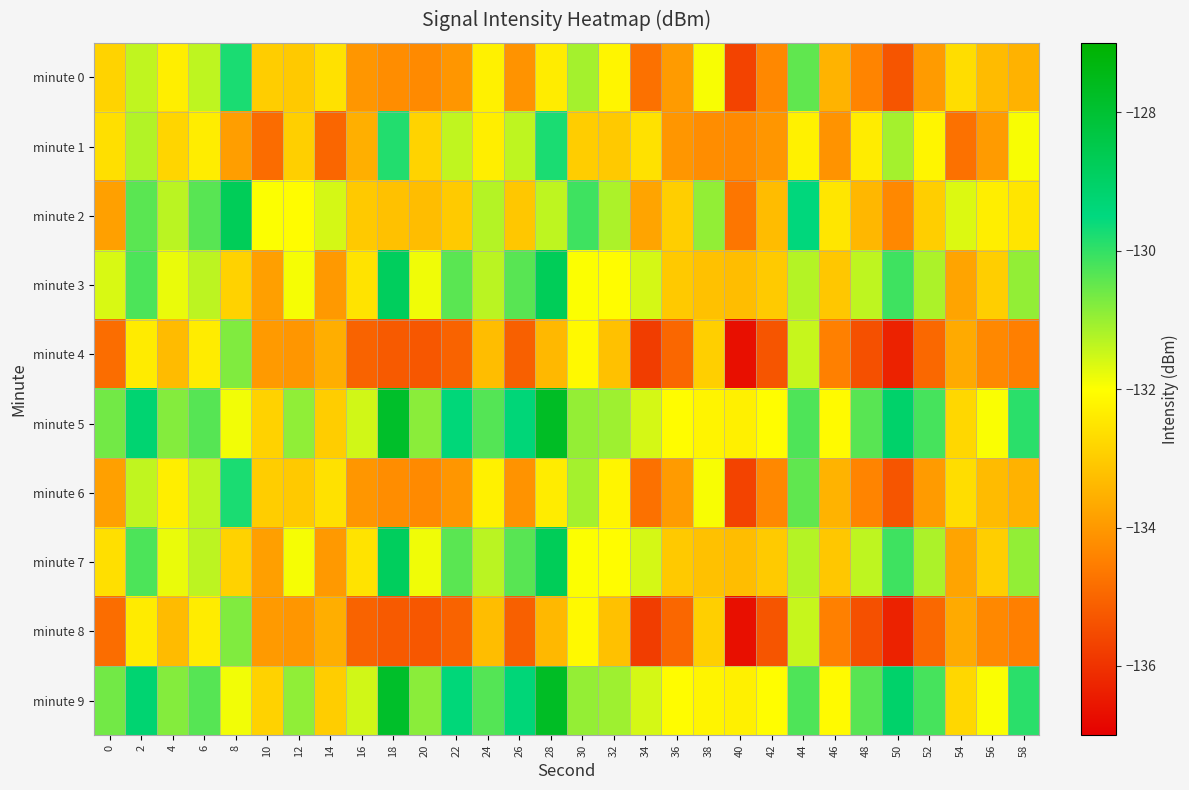

Reading right to left, what are all the values shown in this chart?

minute 0: 58=-133.5	56=-133.3	54=-132.7	52=-133.9	50=-135.3	48=-134.4	46=-133.5	44=-130.4	42=-134.3	40=-135.7	38=-131.9	36=-134.0	34=-134.8	32=-132.2	30=-131.1	28=-132.4	26=-134.1	24=-132.3	22=-134.0	20=-134.3	18=-134.2	16=-134.0	14=-132.6	12=-133.0	10=-133.0	8=-129.8	6=-131.4	4=-132.3	2=-131.4	0=-132.8
minute 1: 58=-131.9	56=-134.0	54=-134.8	52=-132.2	50=-131.1	48=-132.4	46=-134.1	44=-132.3	42=-134.0	40=-134.3	38=-134.2	36=-134.0	34=-132.6	32=-133.0	30=-133.0	28=-129.8	26=-131.4	24=-132.3	22=-131.4	20=-132.8	18=-129.8	16=-133.5	14=-135.0	12=-132.9	10=-134.9	8=-133.9	6=-132.3	4=-132.8	2=-131.2	0=-132.6
minute 2: 58=-132.5	56=-132.3	54=-131.7	52=-132.9	50=-134.3	48=-133.4	46=-132.5	44=-129.4	42=-133.3	40=-134.7	38=-130.9	36=-133.0	34=-133.8	32=-131.2	30=-130.1	28=-131.4	26=-133.1	24=-131.3	22=-133.0	20=-133.3	18=-133.2	16=-133.0	14=-131.6	12=-132.0	10=-132.0	8=-128.8	6=-130.4	4=-131.3	2=-130.4	0=-133.8
minute 3: 58=-130.9	56=-133.0	54=-133.8	52=-131.2	50=-130.1	48=-131.4	46=-133.1	44=-131.3	42=-133.0	40=-133.3	38=-133.2	36=-133.0	34=-131.6	32=-132.0	30=-132.0	28=-128.8	26=-130.4	24=-131.3	22=-130.4	20=-131.8	18=-128.8	16=-132.5	14=-134.0	12=-131.9	10=-133.9	8=-132.9	6=-131.3	4=-131.8	2=-130.2	0=-131.6
minute 4: 58=-134.5	56=-134.3	54=-133.7	52=-134.9	50=-136.3	48=-135.4	46=-134.5	44=-131.4	42=-135.3	40=-136.7	38=-132.9	36=-135.0	34=-135.8	32=-133.2	30=-132.1	28=-133.4	26=-135.1	24=-133.3	22=-135.0	20=-135.3	18=-135.2	16=-135.0	14=-133.6	12=-134.0	10=-134.0	8=-130.8	6=-132.4	4=-133.3	2=-132.4	0=-134.8
minute 5: 58=-129.9	56=-132.0	54=-132.8	52=-130.2	50=-129.1	48=-130.4	46=-132.1	44=-130.3	42=-132.0	40=-132.3	38=-132.2	36=-132.0	34=-131.6	32=-131.0	30=-131.0	28=-127.8	26=-129.4	24=-130.3	22=-129.4	20=-130.8	18=-127.8	16=-131.5	14=-133.0	12=-130.9	10=-132.9	8=-131.9	6=-130.3	4=-130.8	2=-129.2	0=-130.6
minute 6: 58=-133.5	56=-133.3	54=-132.7	52=-133.9	50=-135.3	48=-134.4	46=-133.5	44=-130.4	42=-134.3	40=-135.7	38=-131.9	36=-134.0	34=-134.8	32=-132.2	30=-131.1	28=-132.4	26=-134.1	24=-132.3	22=-134.0	20=-134.3	18=-134.2	16=-134.0	14=-132.6	12=-133.0	10=-133.0	8=-129.8	6=-131.4	4=-132.3	2=-131.4	0=-133.8
minute 7: 58=-130.9	56=-133.0	54=-133.8	52=-131.2	50=-130.1	48=-131.4	46=-133.1	44=-131.3	42=-133.0	40=-133.3	38=-133.2	36=-133.0	34=-131.6	32=-132.0	30=-132.0	28=-128.8	26=-130.4	24=-131.3	22=-130.4	20=-131.8	18=-128.8	16=-132.5	14=-134.0	12=-131.9	10=-133.9	8=-132.9	6=-131.3	4=-131.8	2=-130.2	0=-132.6
minute 8: 58=-134.5	56=-134.3	54=-133.7	52=-134.9	50=-136.3	48=-135.4	46=-134.5	44=-131.4	42=-135.3	40=-136.7	38=-132.9	36=-135.0	34=-135.8	32=-133.2	30=-132.1	28=-133.4	26=-135.1	24=-133.3	22=-135.0	20=-135.3	18=-135.2	16=-135.0	14=-133.6	12=-134.0	10=-134.0	8=-130.8	6=-132.4	4=-133.3	2=-132.4	0=-134.8
minute 9: 58=-129.9	56=-132.0	54=-132.8	52=-130.2	50=-129.1	48=-130.4	46=-132.1	44=-130.3	42=-132.0	40=-132.3	38=-132.2	36=-132.0	34=-131.6	32=-131.0	30=-131.0	28=-127.8	26=-129.4	24=-130.3	22=-129.4	20=-130.8	18=-127.8	16=-131.5	14=-133.0	12=-130.9	10=-132.9	8=-131.9	6=-130.3	4=-130.8	2=-129.2	0=-130.6